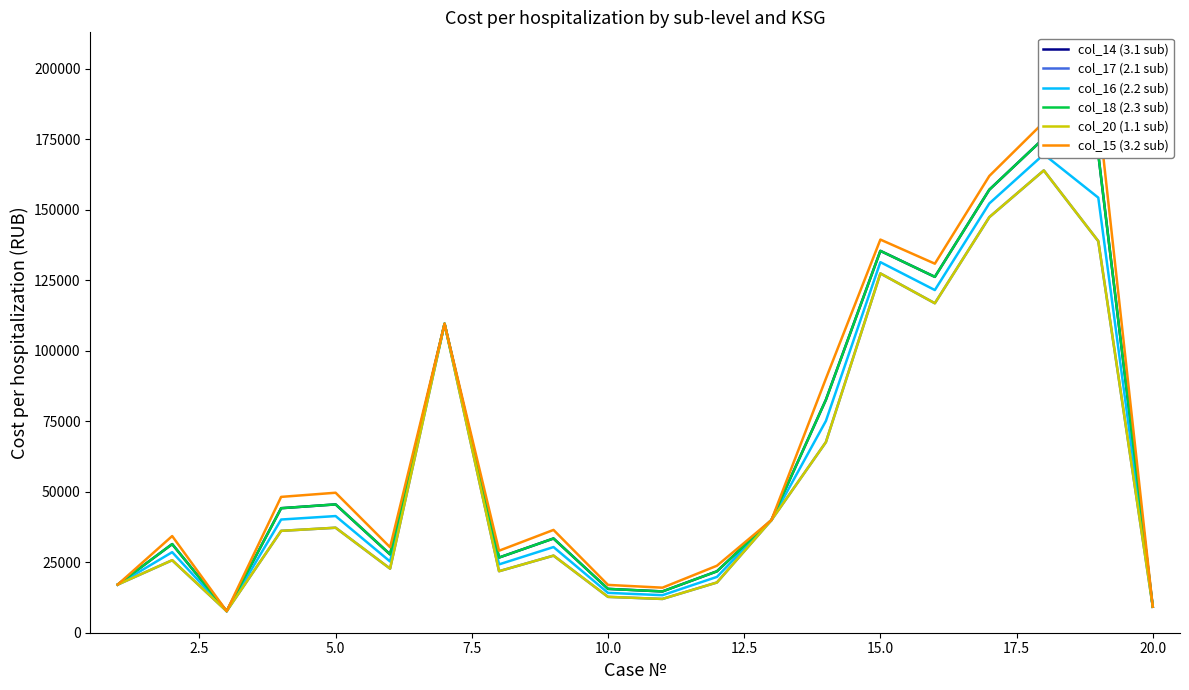

How many lines are shown in the chart?

6